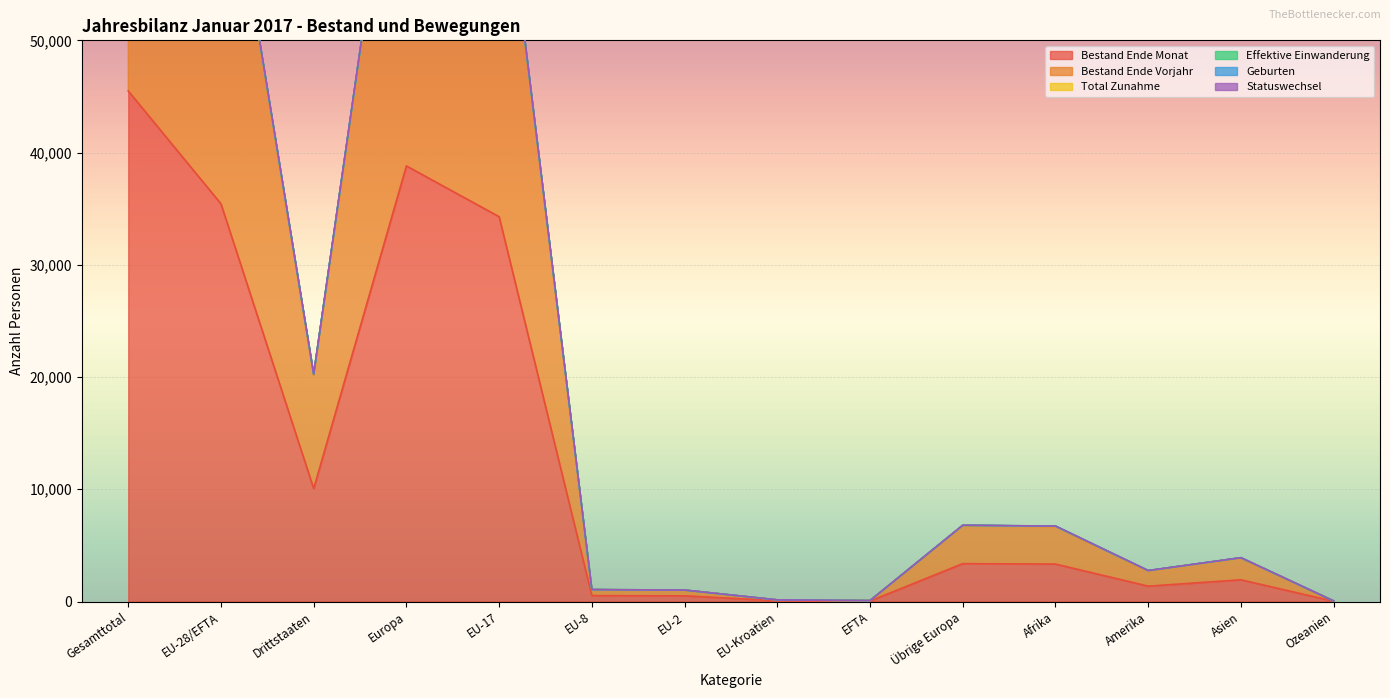

True or false: Bestand Ende Monat and Effektive Einwanderung intersect in this chart.

False